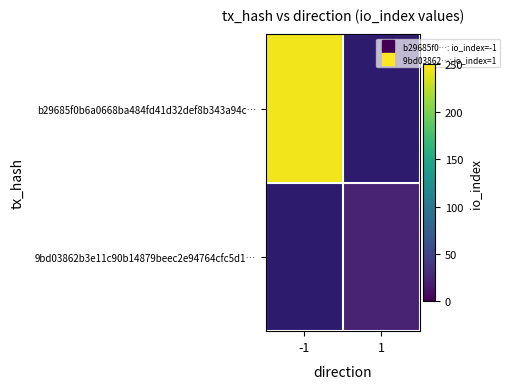

What is the greatest value displayed?

245.0